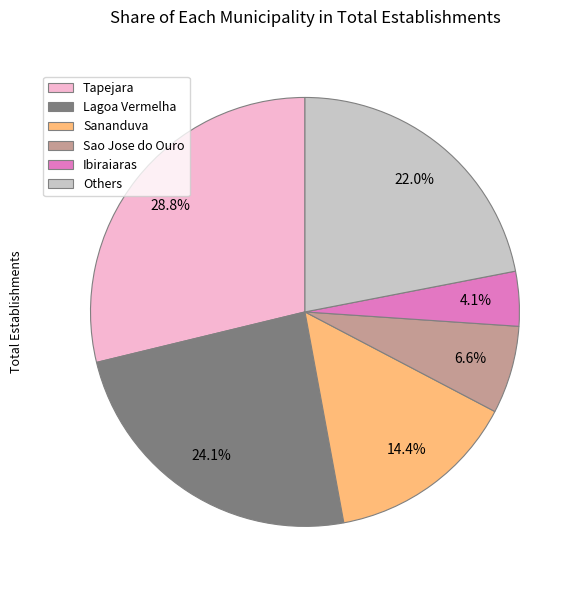

Combined, do Sao Jose do Ouro and Ibiraiaras account for over 50%?

No